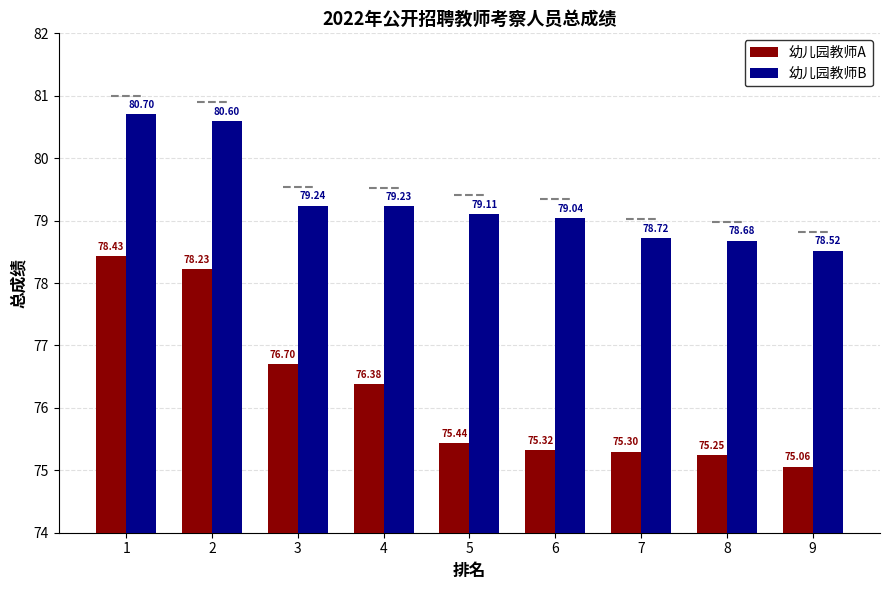

Where is 幼儿园教师B nearest to the value 79?

6